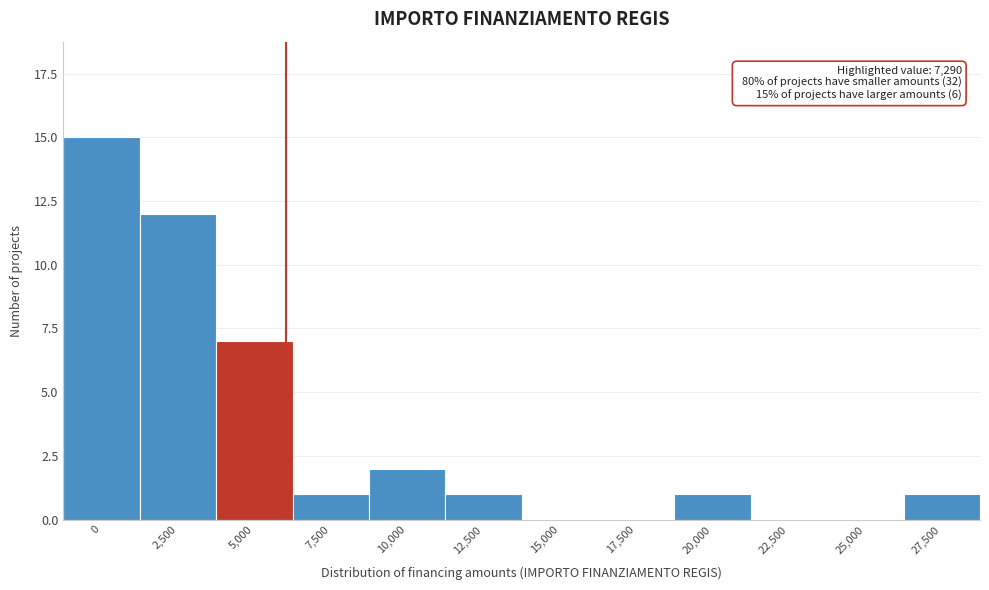

Reading right to left, transcribe all the data shown in this chart.

27,500=1	25,000=0	22,500=0	20,000=1	17,500=0	15,000=0	12,500=1	10,000=2	7,500=1	5,000=7	2,500=12	0=15